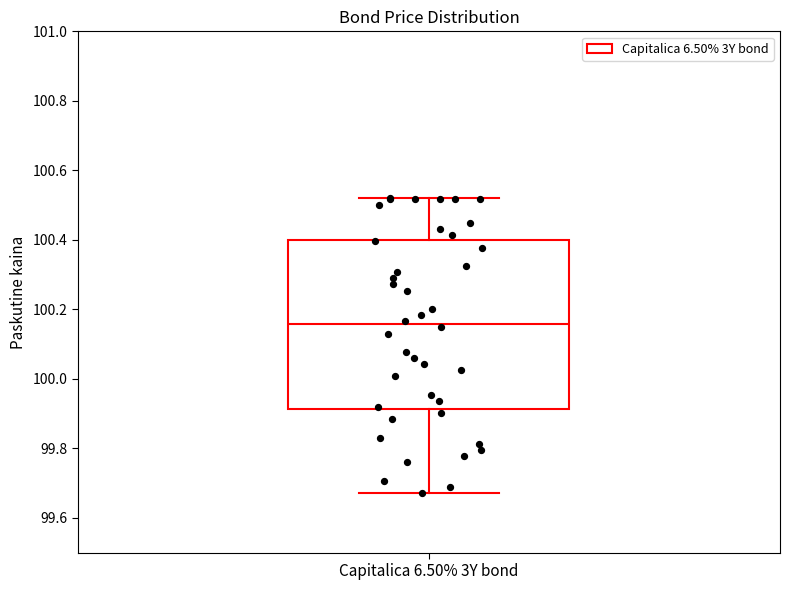

Where is the lower edge of the box for Capitalica 6.50% 3Y bond on the y-axis? The values are not printed on the chart, so give them approximately, as read against the axis.

99.92